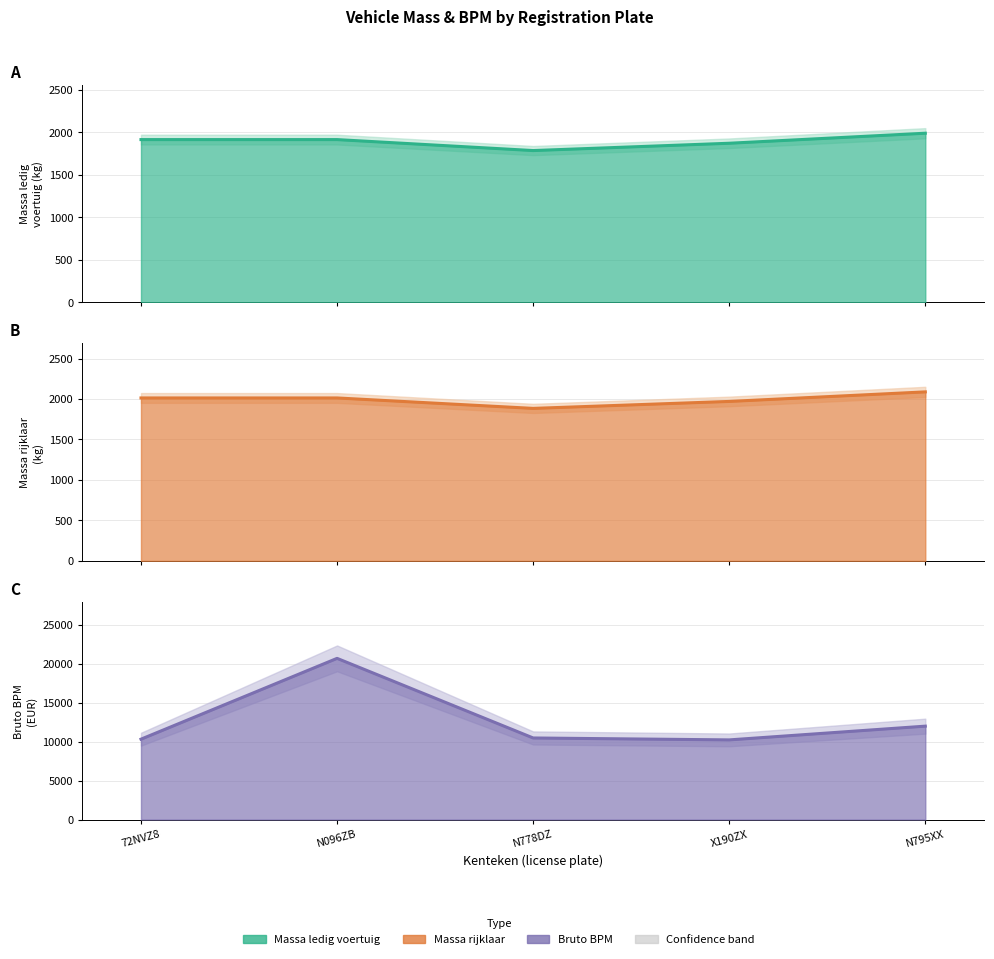

Count the number of data series in this chart.

3